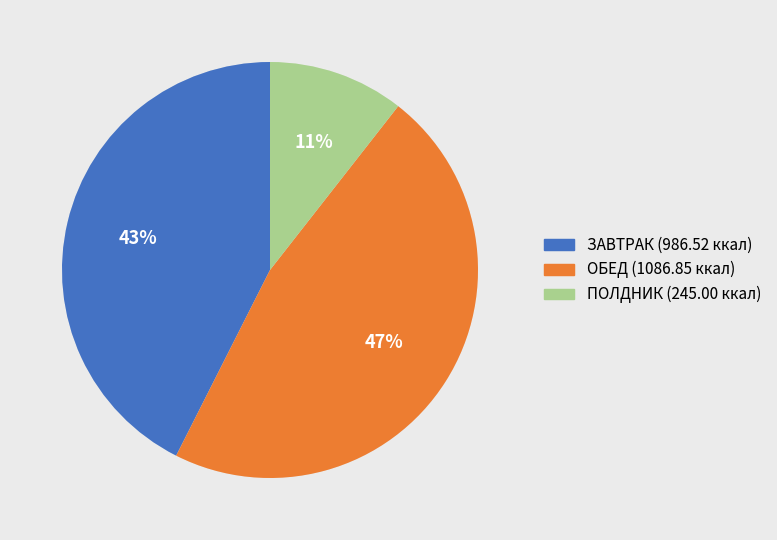

To the nearest percent, what is the average slice percentage?

33%